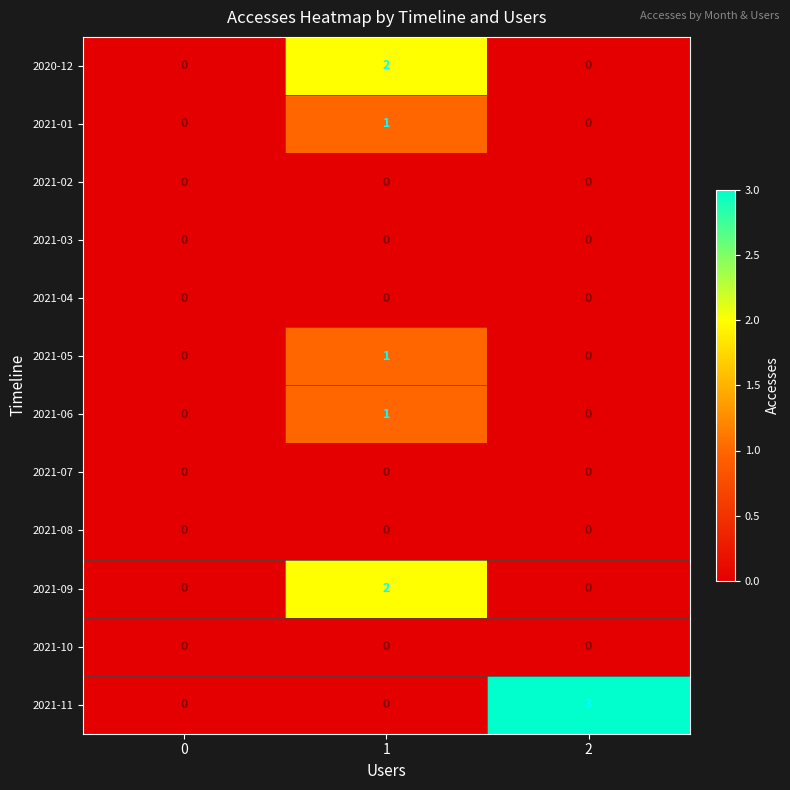

Which series has the largest total across all categories?

2021-11